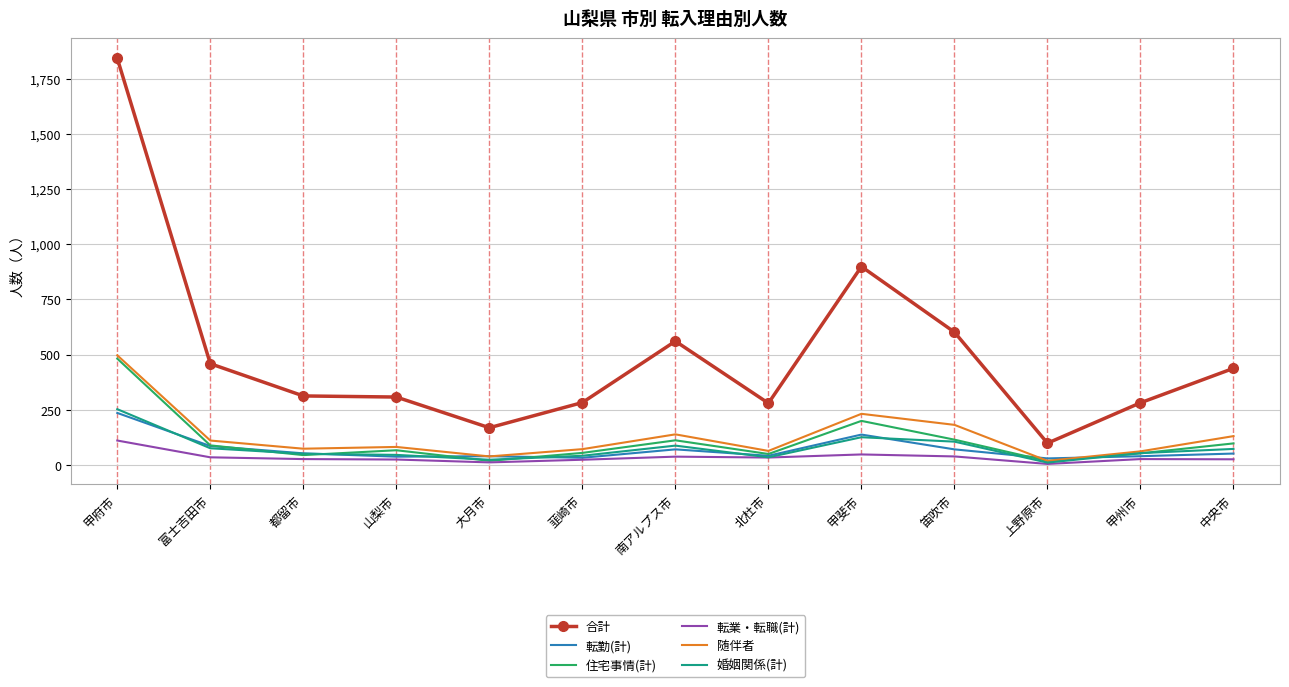

Read the 住宅事情(計) value at 中央市, to the nearest 5.

100